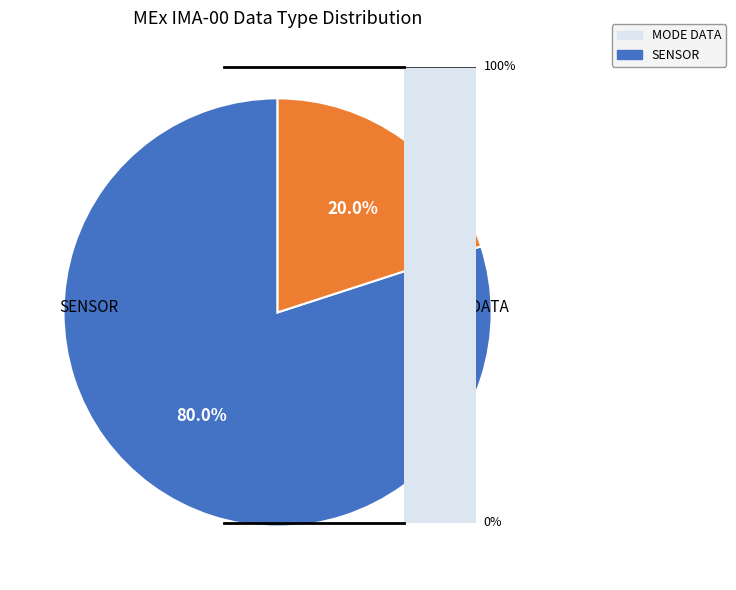

Is there any slice that represents more than half of the pie?

Yes